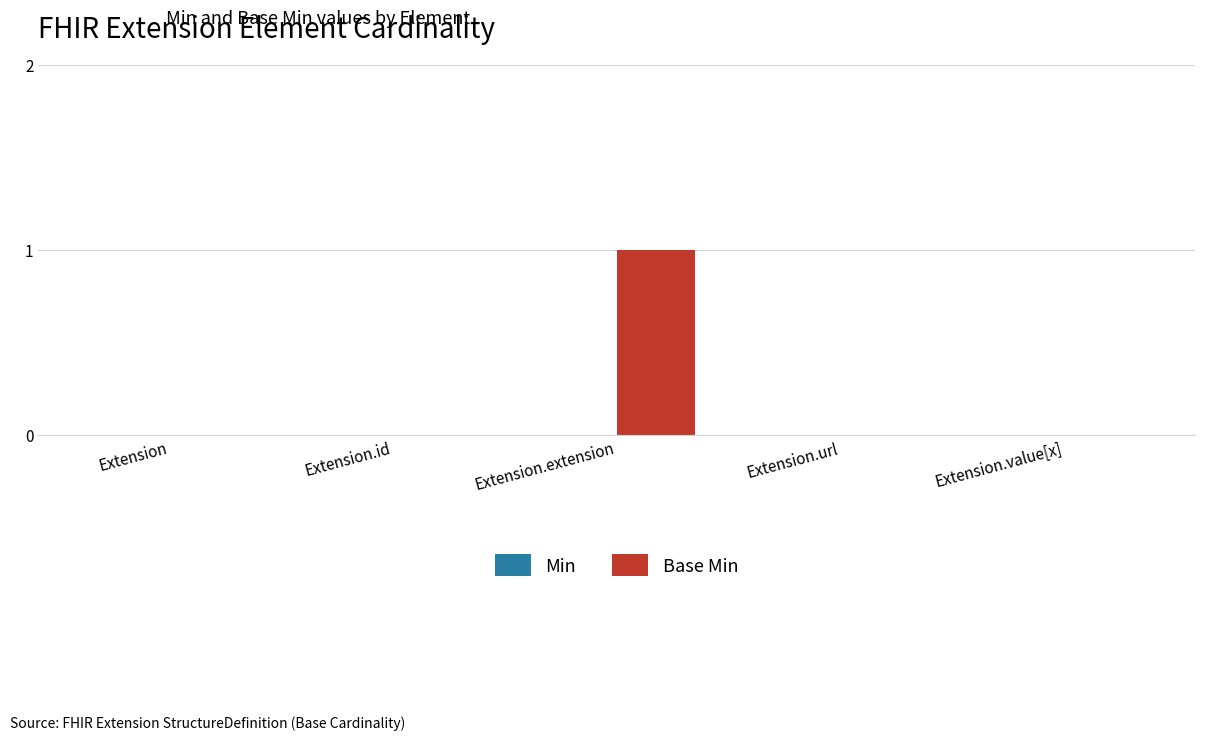

At which category does the chart reach its peak across all series?

Extension.extension